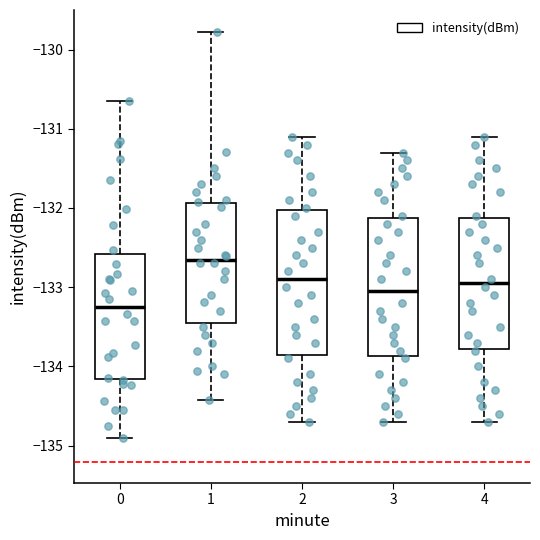

Where does the lower whisker of the box at x = 4 end on the y-axis? The values are not printed on the chart, so give them approximately, as read against the axis.

-134.7